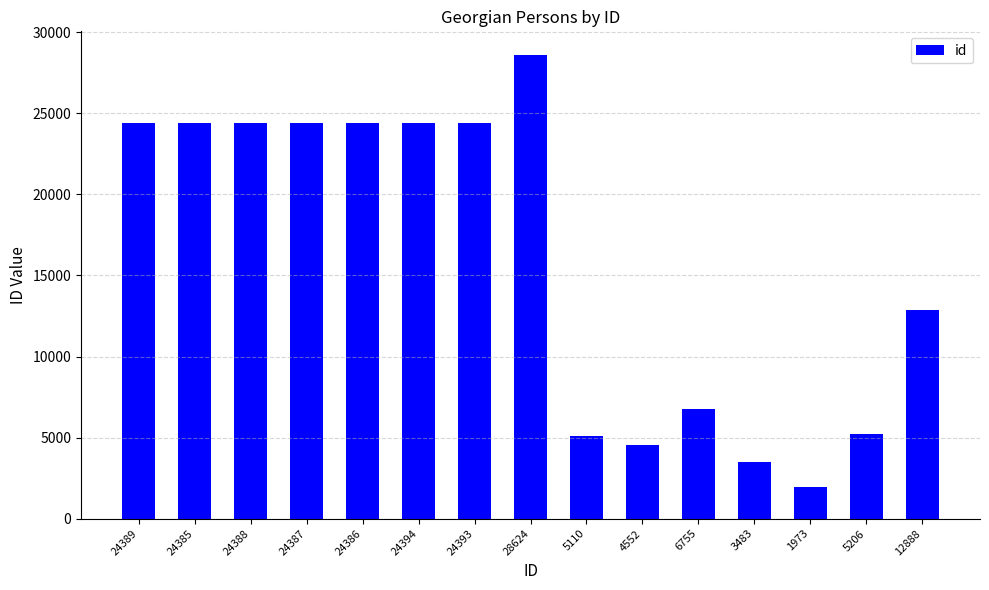

At which label is the value closest to 15298?

12888